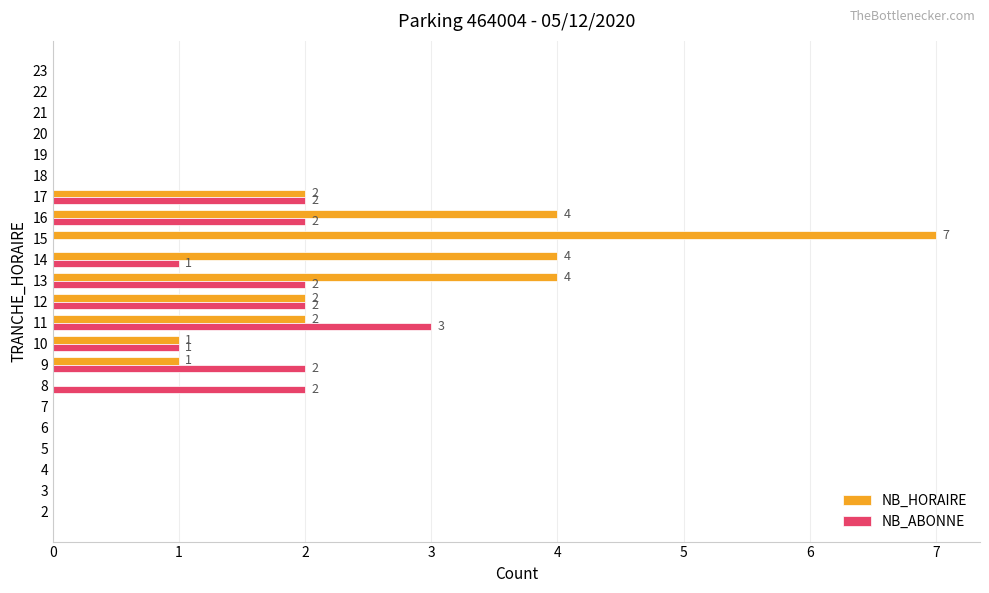

What is the maximum value shown in the chart?

7